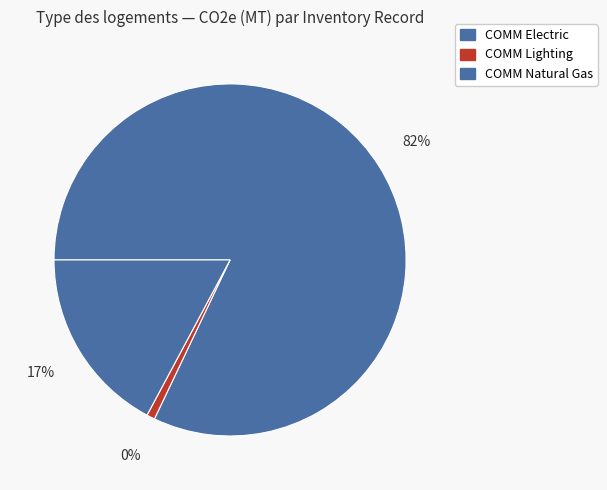

What is the smallest slice in the pie chart?

COMM Lighting